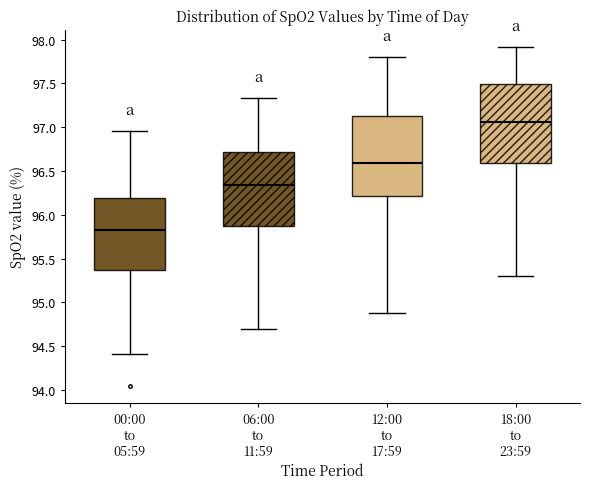

Which box has the lowest median line?

00:00 to 05:59